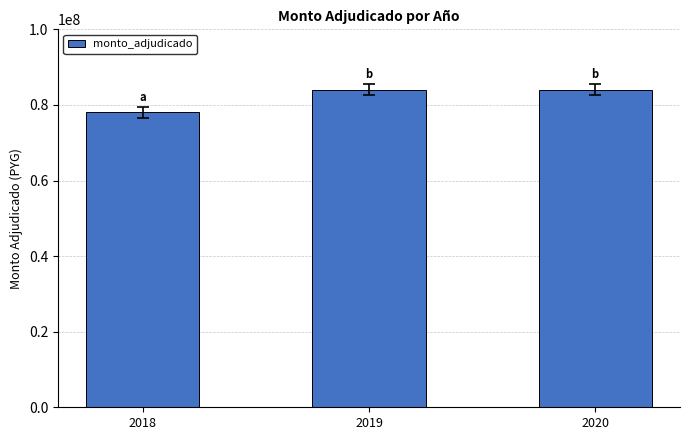

What is the maximum value shown in the chart?

84000000